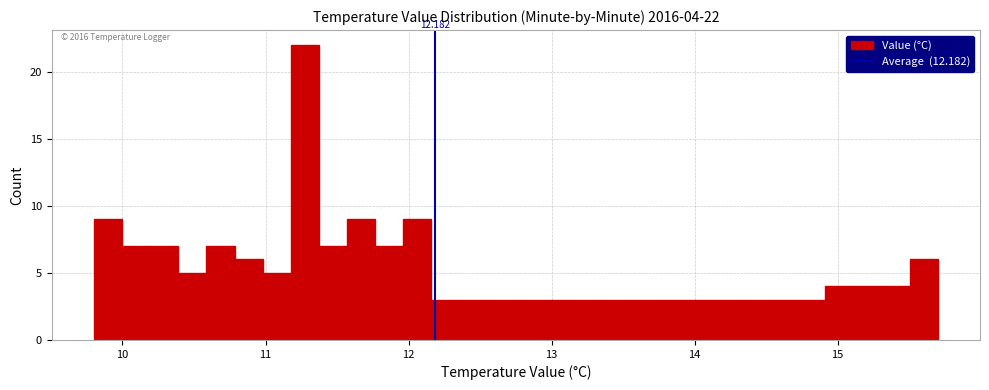

Read against the x-axis, roughly where is the centre of the tallest bar?

11.3